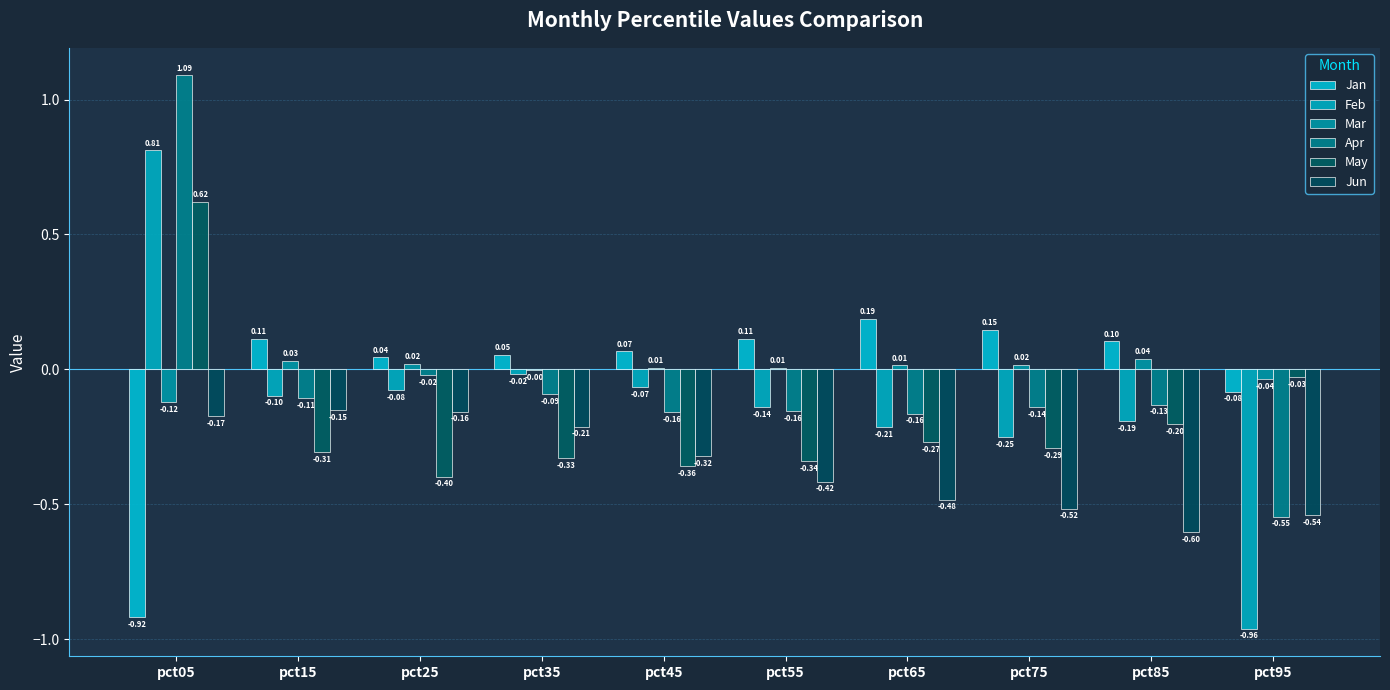

What is the approximate value of Jan at pct95?

-0.1